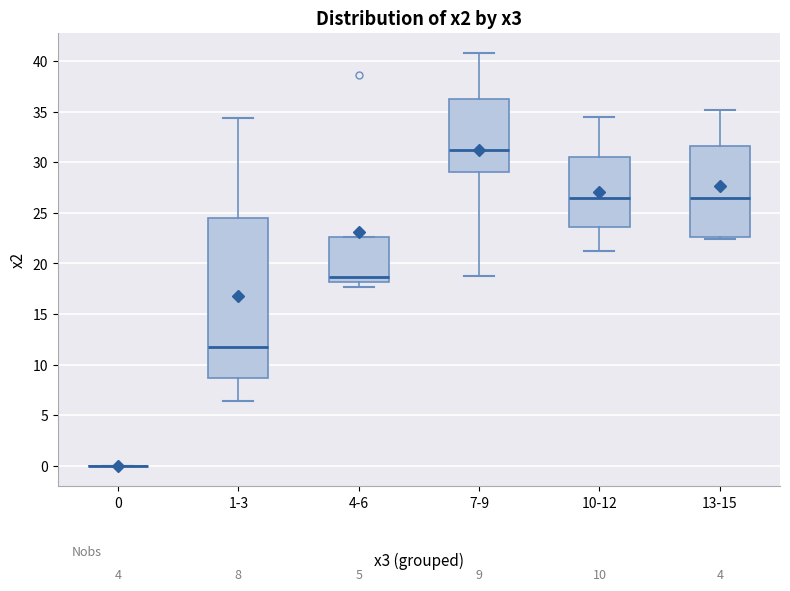

Comparing the boxes themselves (not the whiskers), which one is the tallest?

1-3